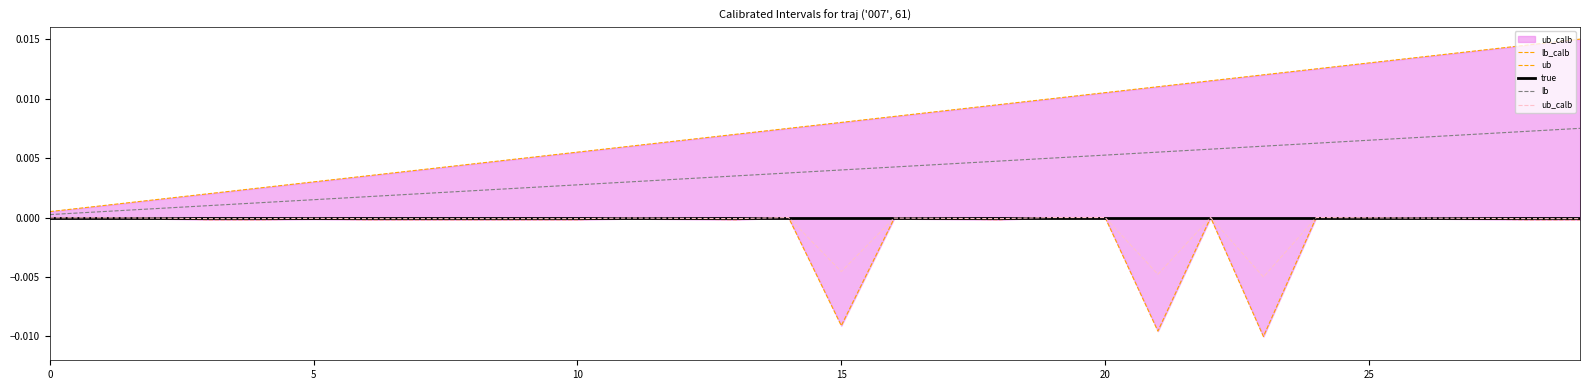

What is the label of the 29th point from the left?

28